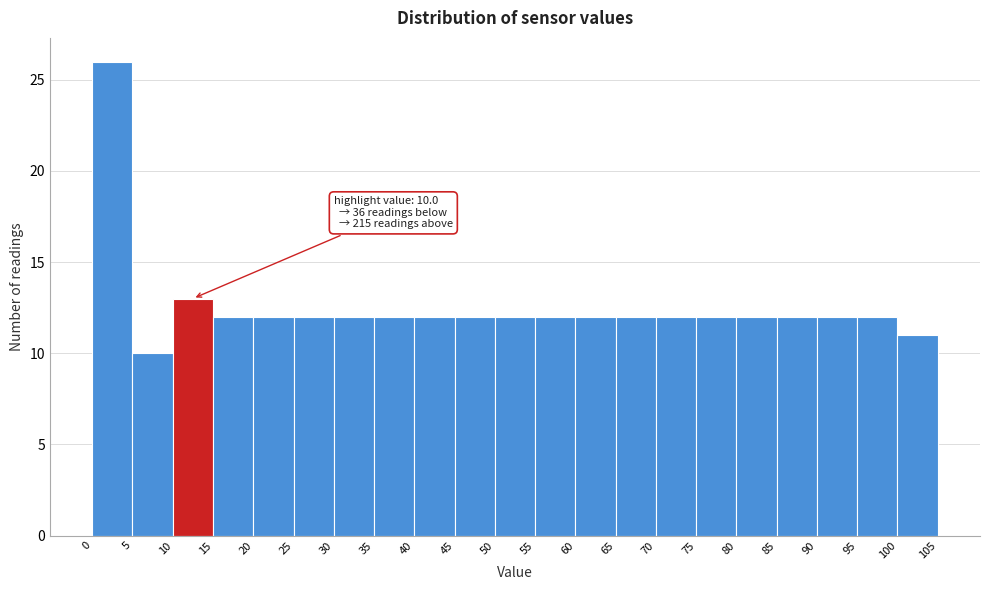

Which range on the x-axis has the tallest bar?

0 to 5